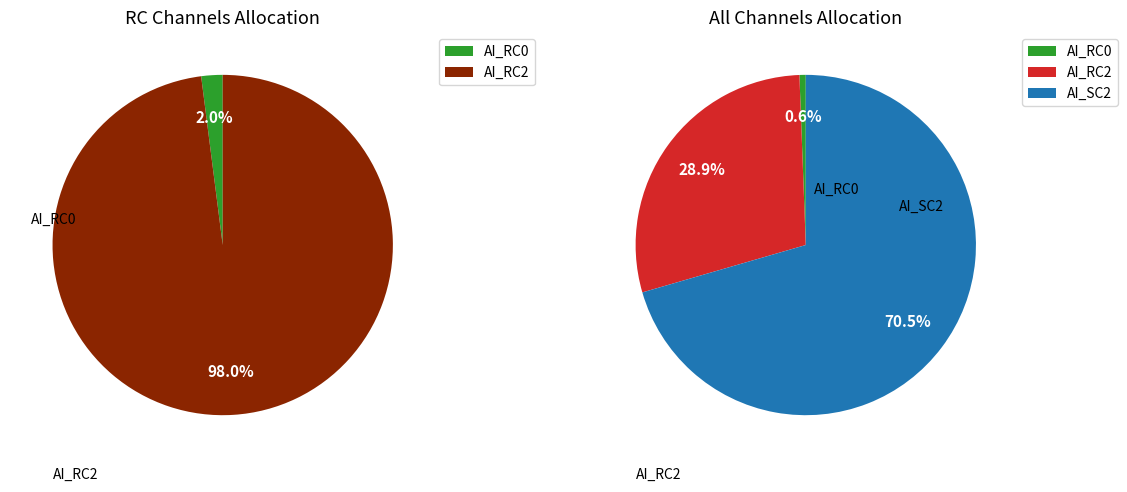

Between 4 and 3, which is larger?

4